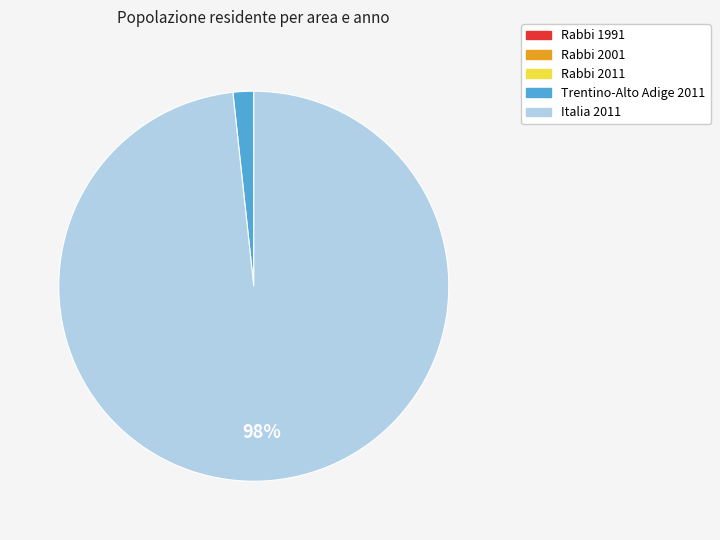

Does any single category account for the majority?

Yes